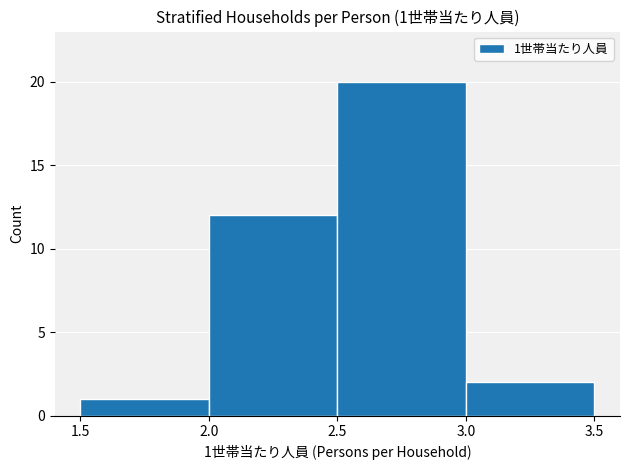

Which range on the x-axis has the tallest bar?

2.5 to 3.0